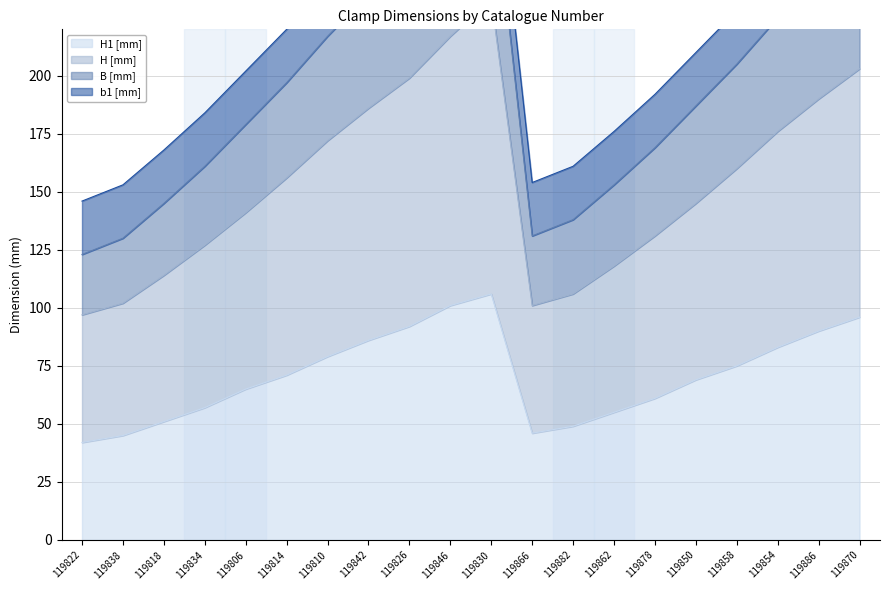

At which category does B [mm] reach its first local peak?

119830